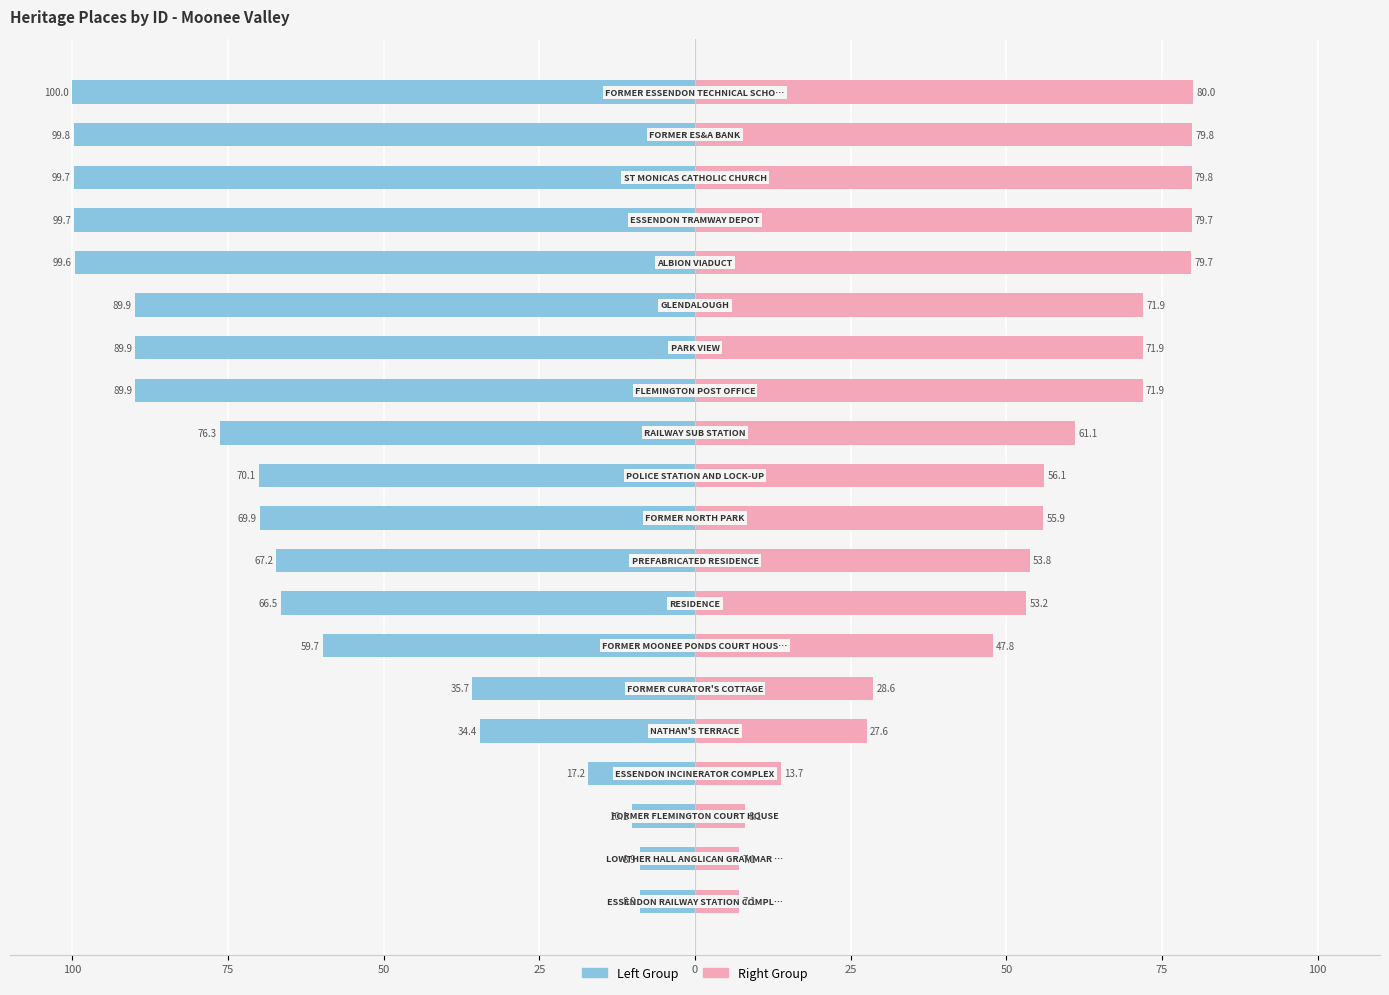

What is the sum of all ID (Left) values?

-1293.5